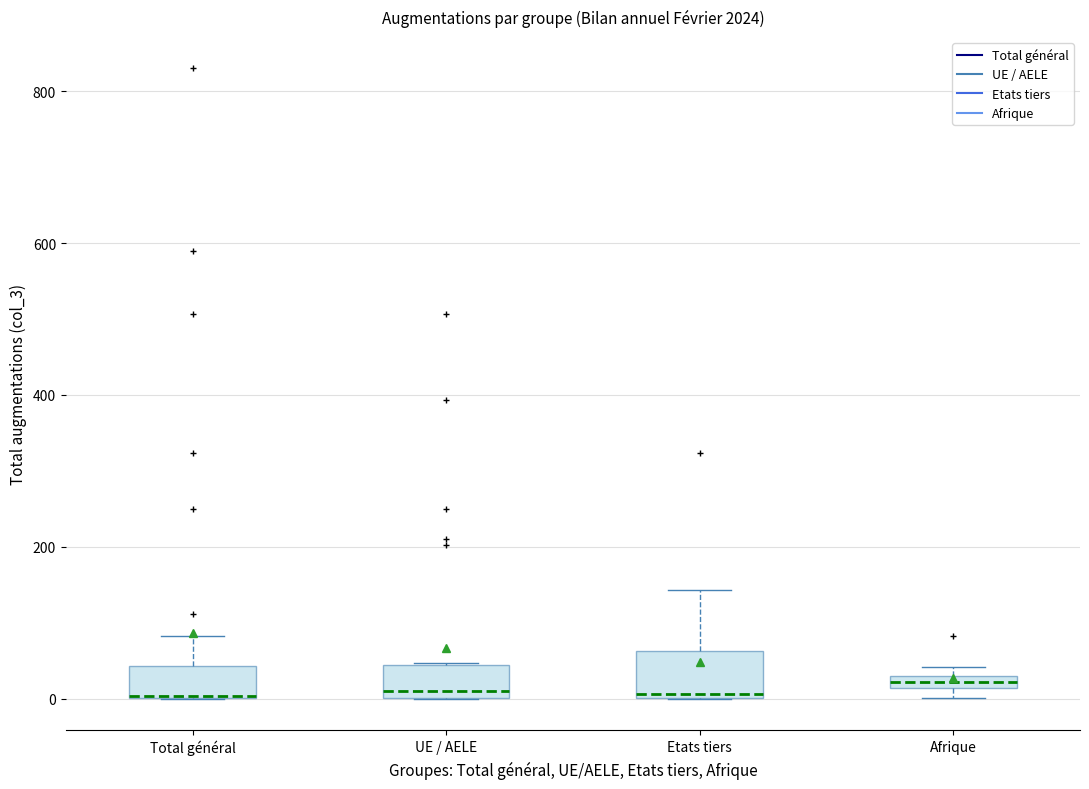

Where is the upper edge of the box for Afrique on the y-axis? The values are not printed on the chart, so give them approximately, as read against the axis.

40